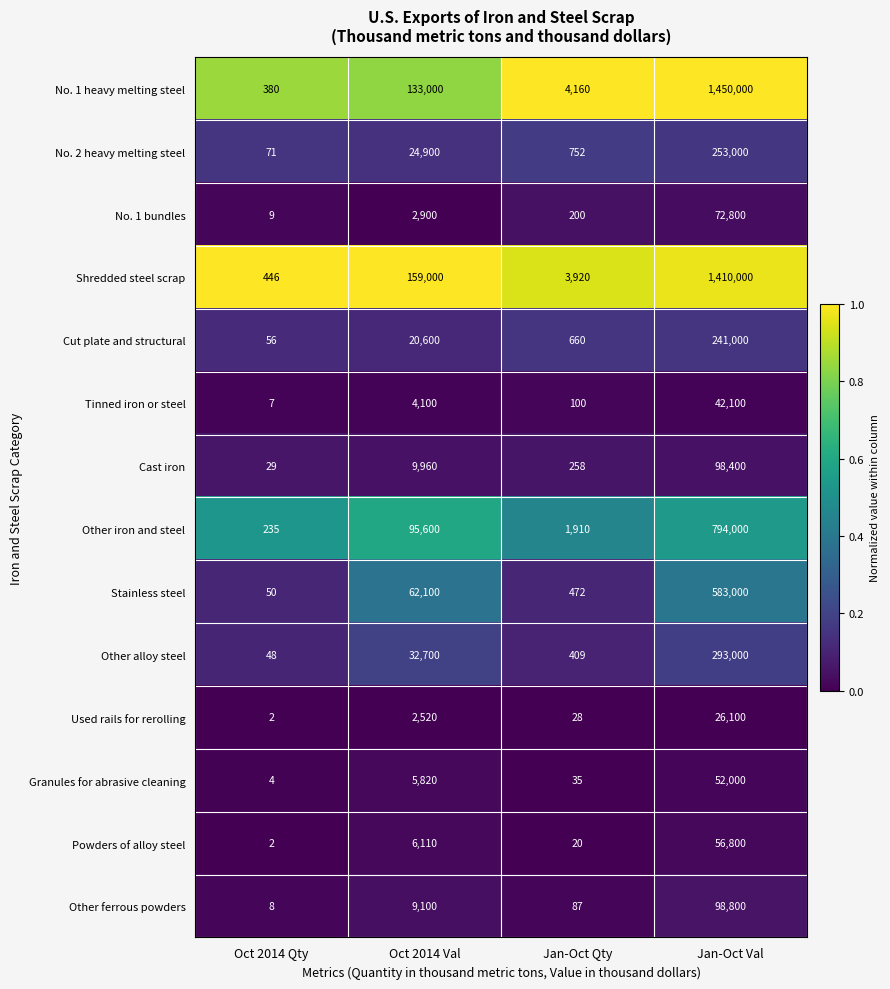

At which label is Tinned iron or steel closest to 21053?

Oct 2014 Val